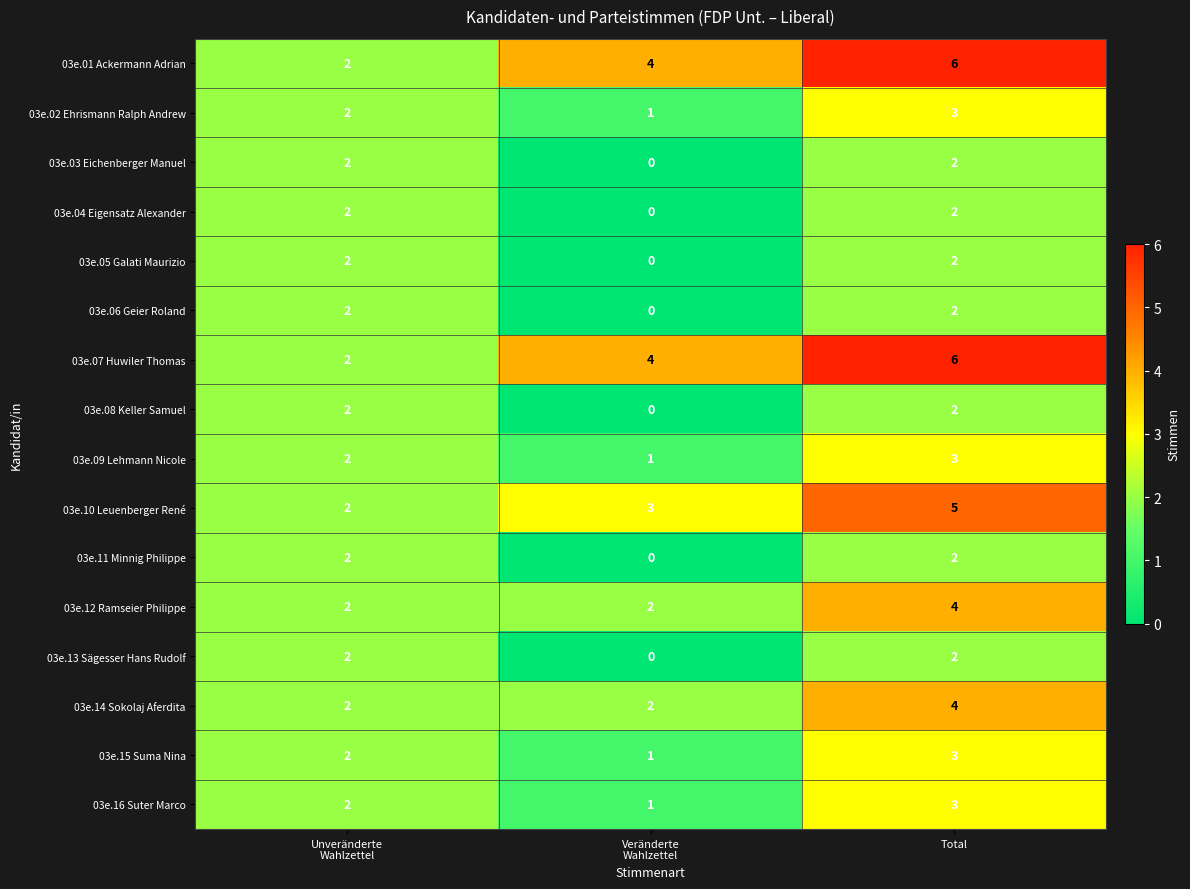

At which category is the sum across all series the highest?

Total